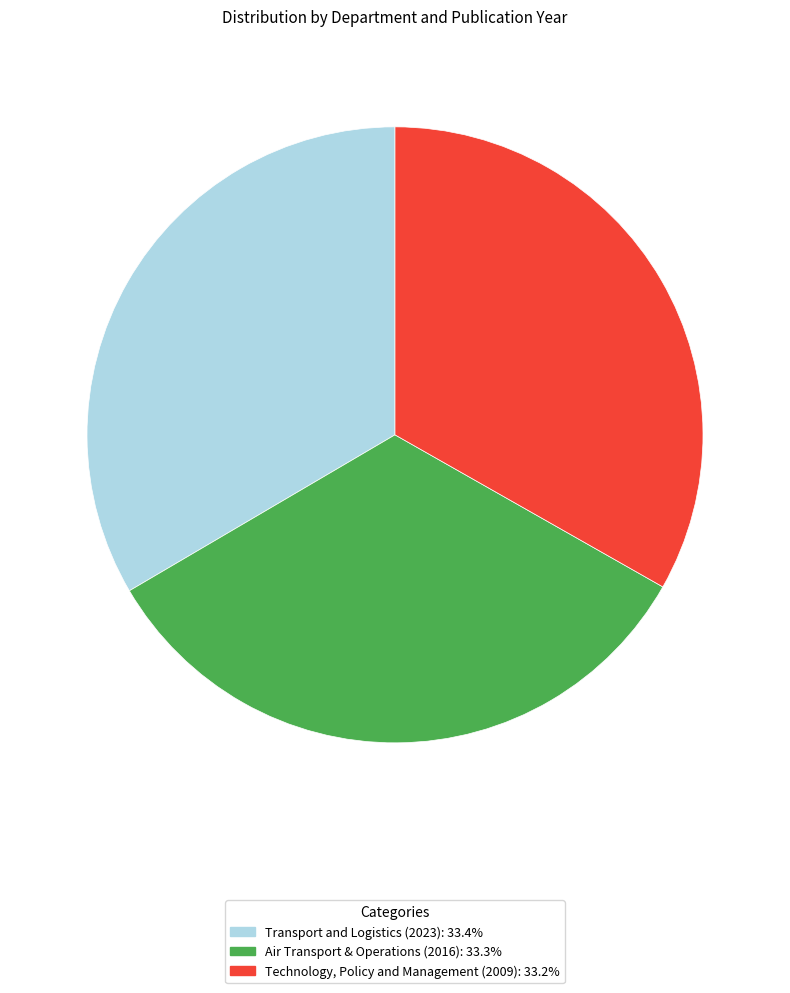

What is the ratio of the value at Air Transport & Operations (2016) to the value at Technology, Policy and Management (2009)?

1.0